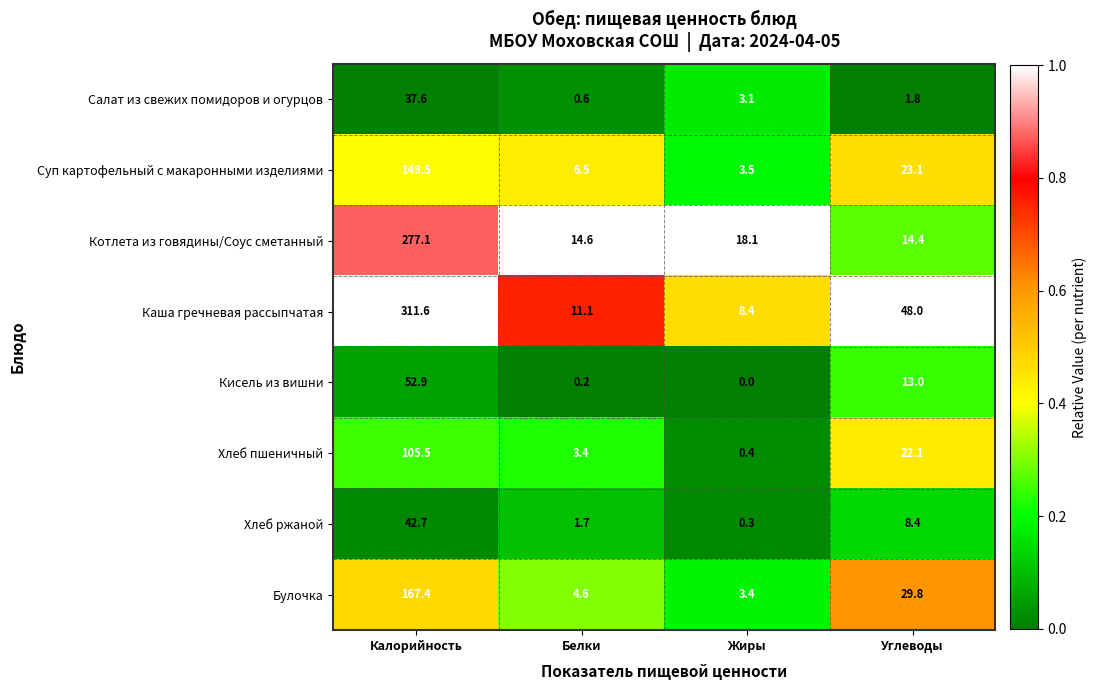

Which series has the largest total across all categories?

Каша гречневая рассыпчатая